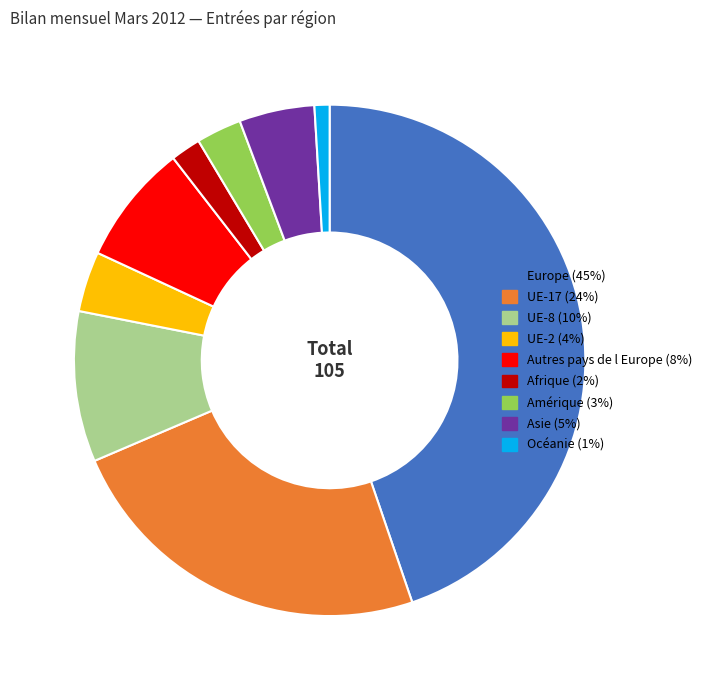

Count the number of slices in the pie.

9